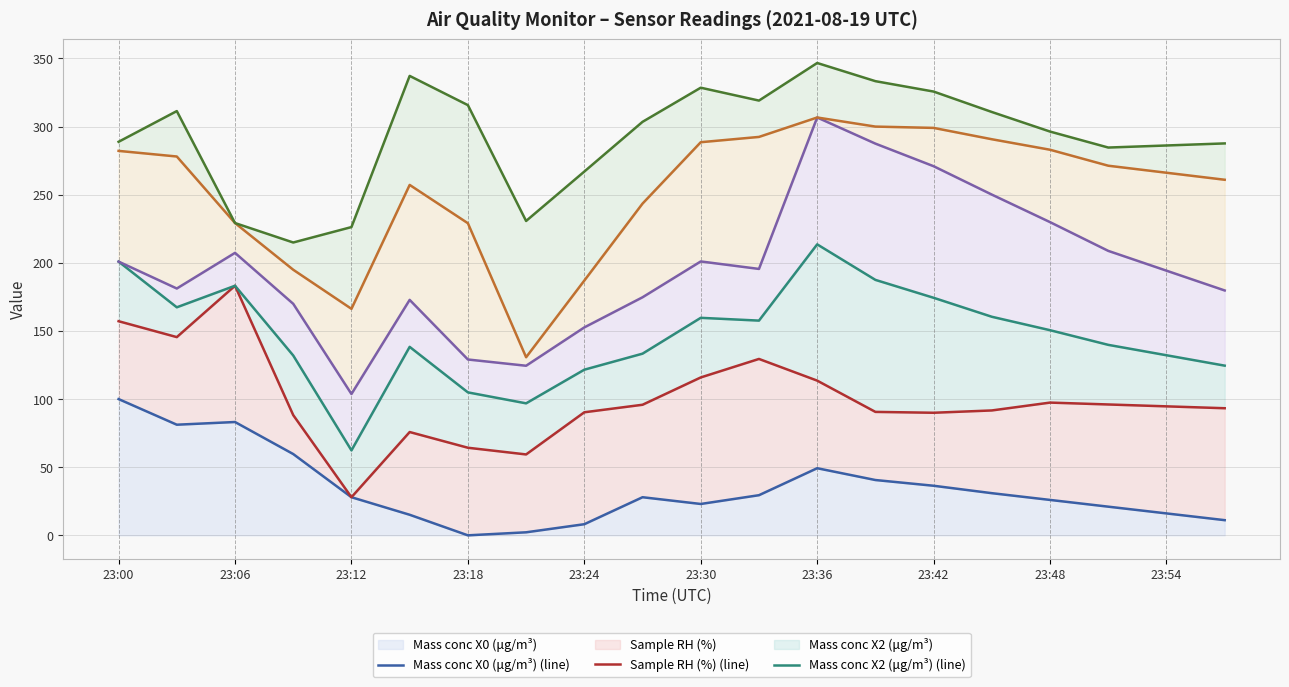

At which label does Mass conc X0 (μg/m³) reach its peak?

23:00